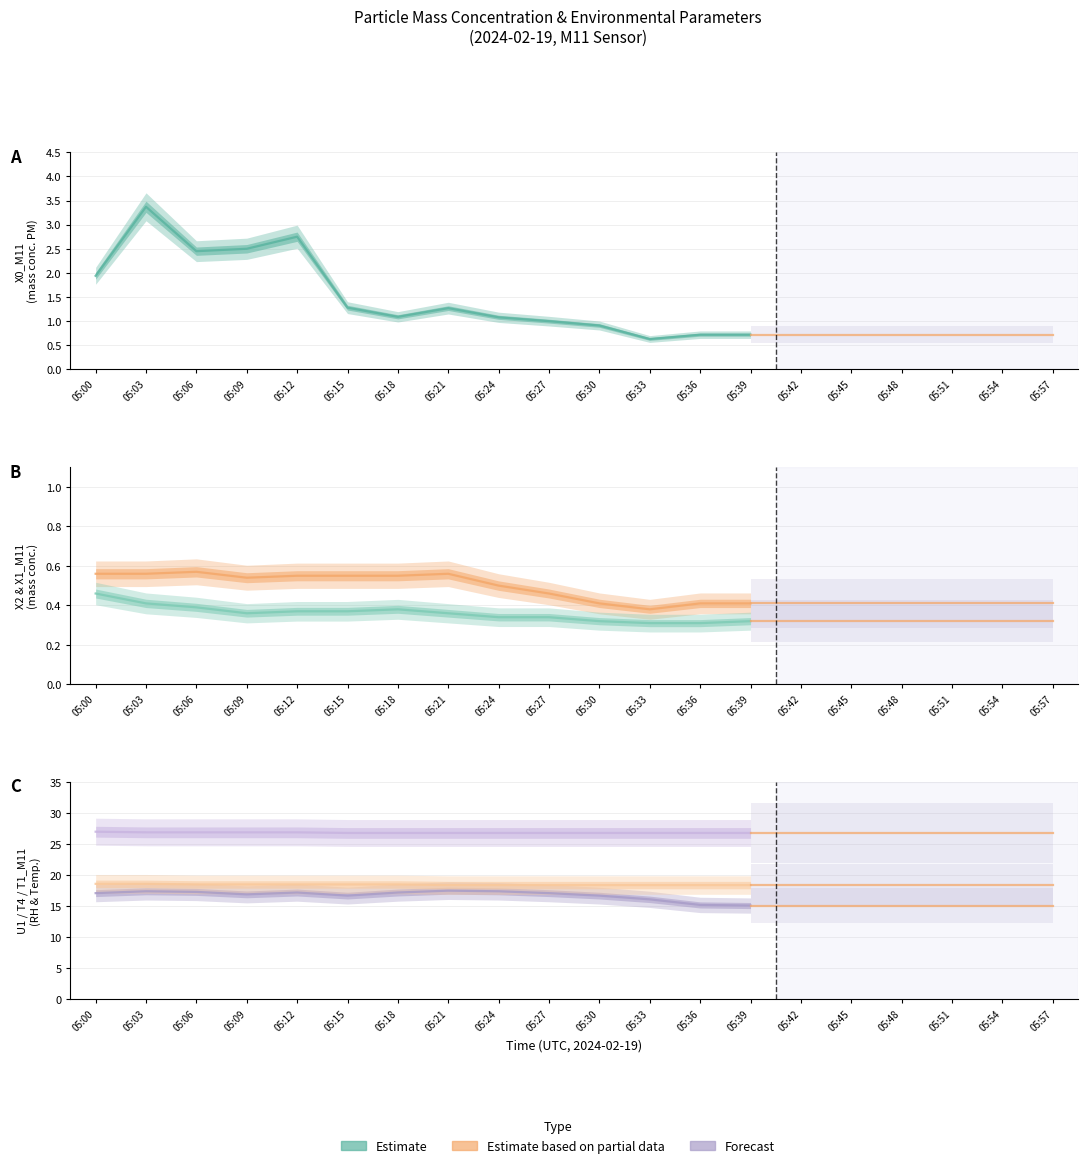

Between 05:15 and 05:27, which is larger?

05:15